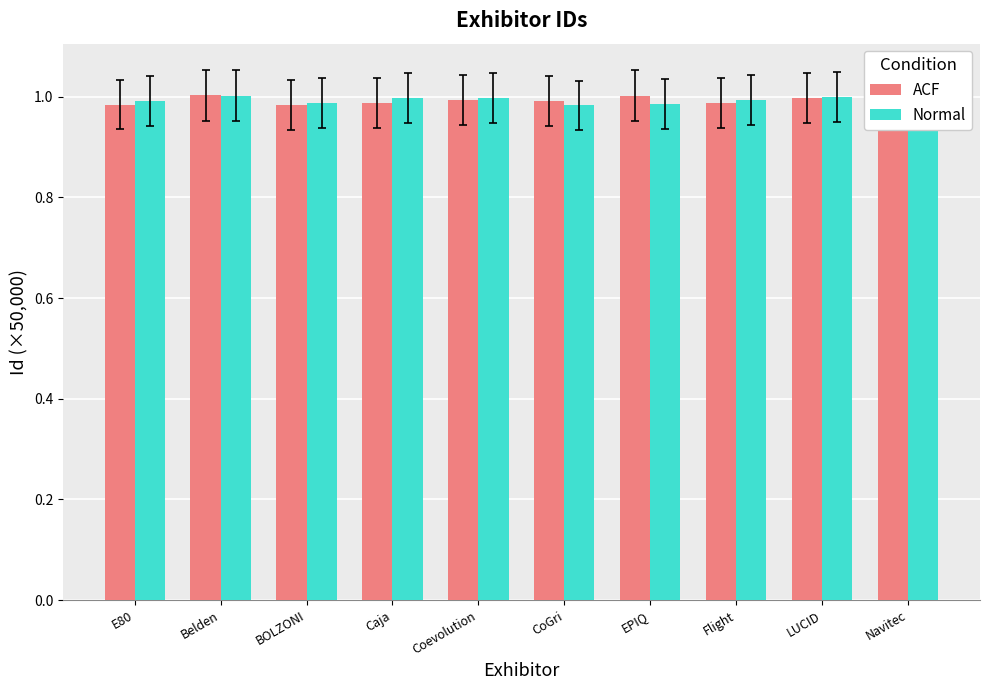

What is the sum of all ACF values?

9.9